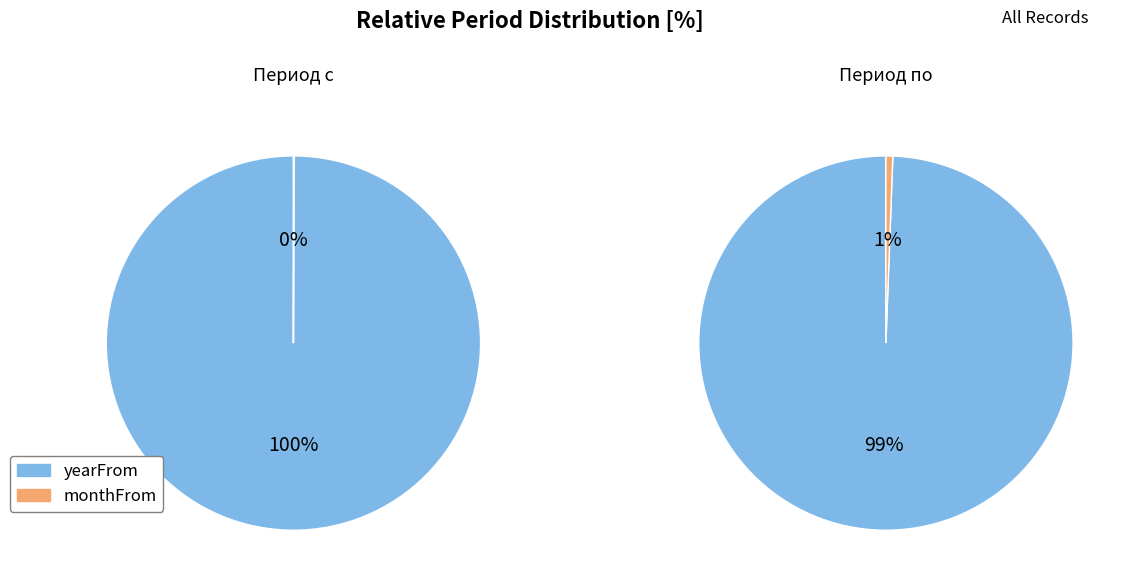

To the nearest percent, what is the average slice percentage?

50%